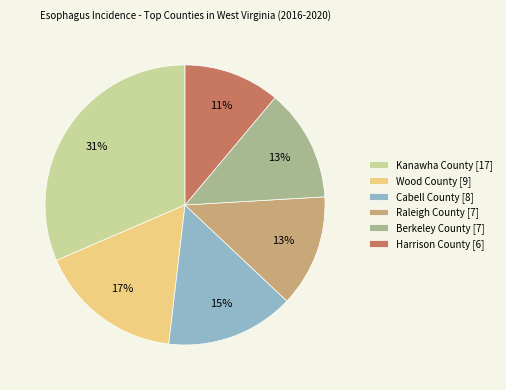

How many segments does this pie chart have?

6